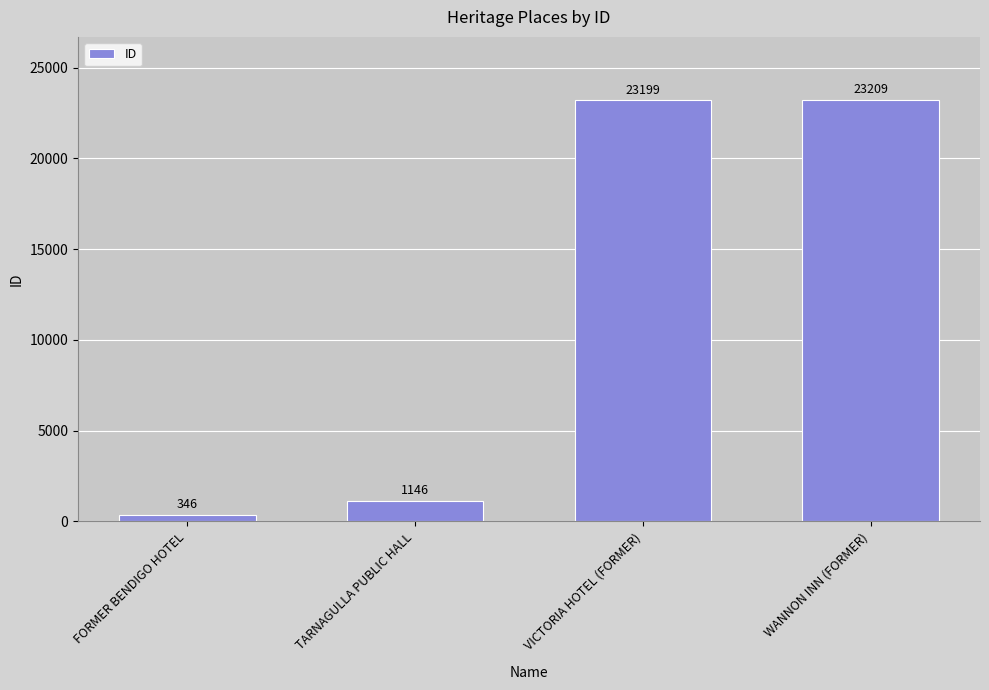

What is the average value?

11975